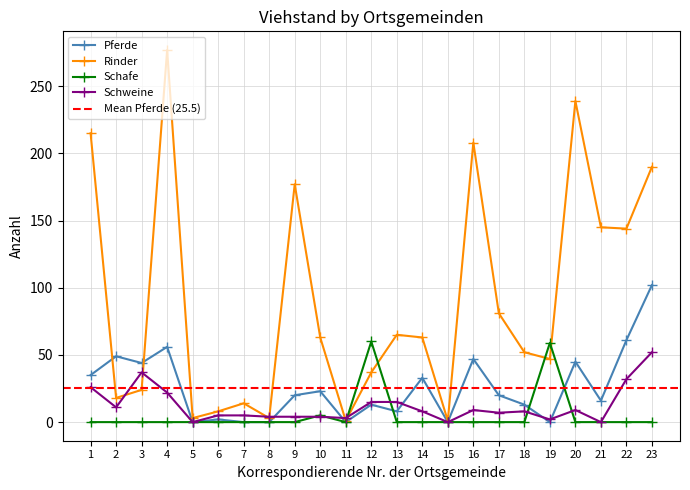

How many values in Schafe are above zero?

3